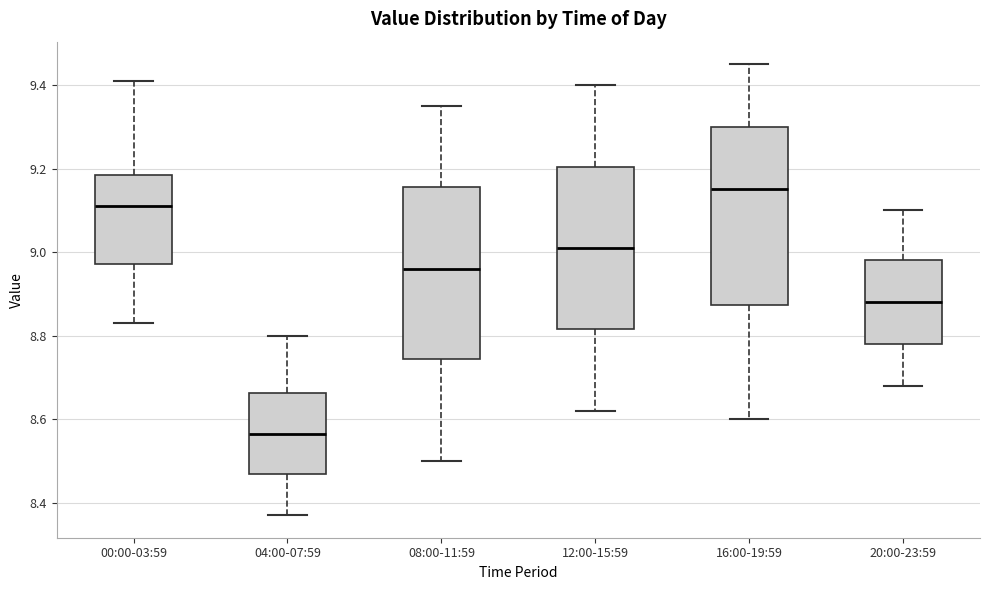

Which box's median line is the lowest?

04:00-07:59